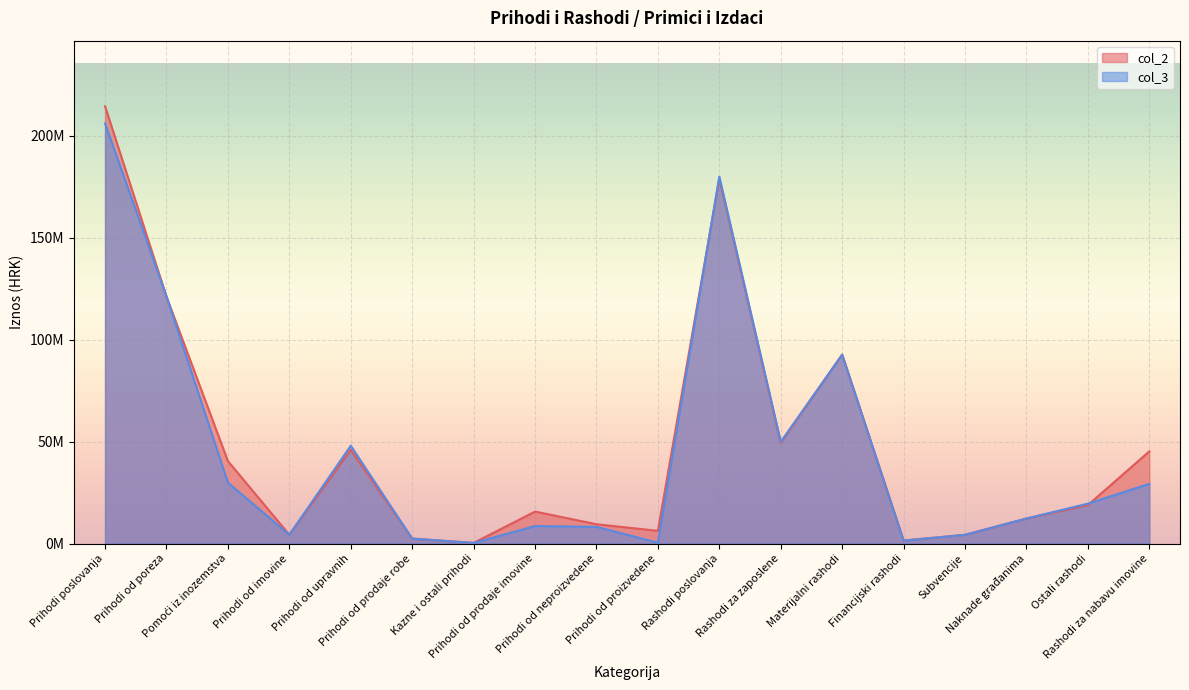

At which category does col_2 reach its first local peak?

Prihodi od upravnih